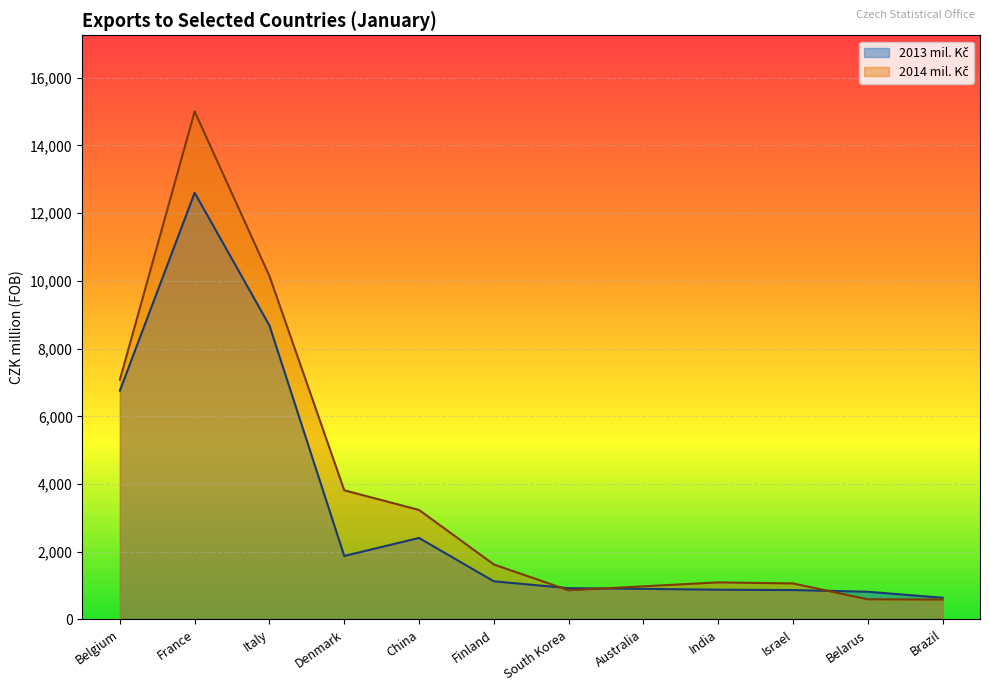

Between France and Israel, which is larger?

France